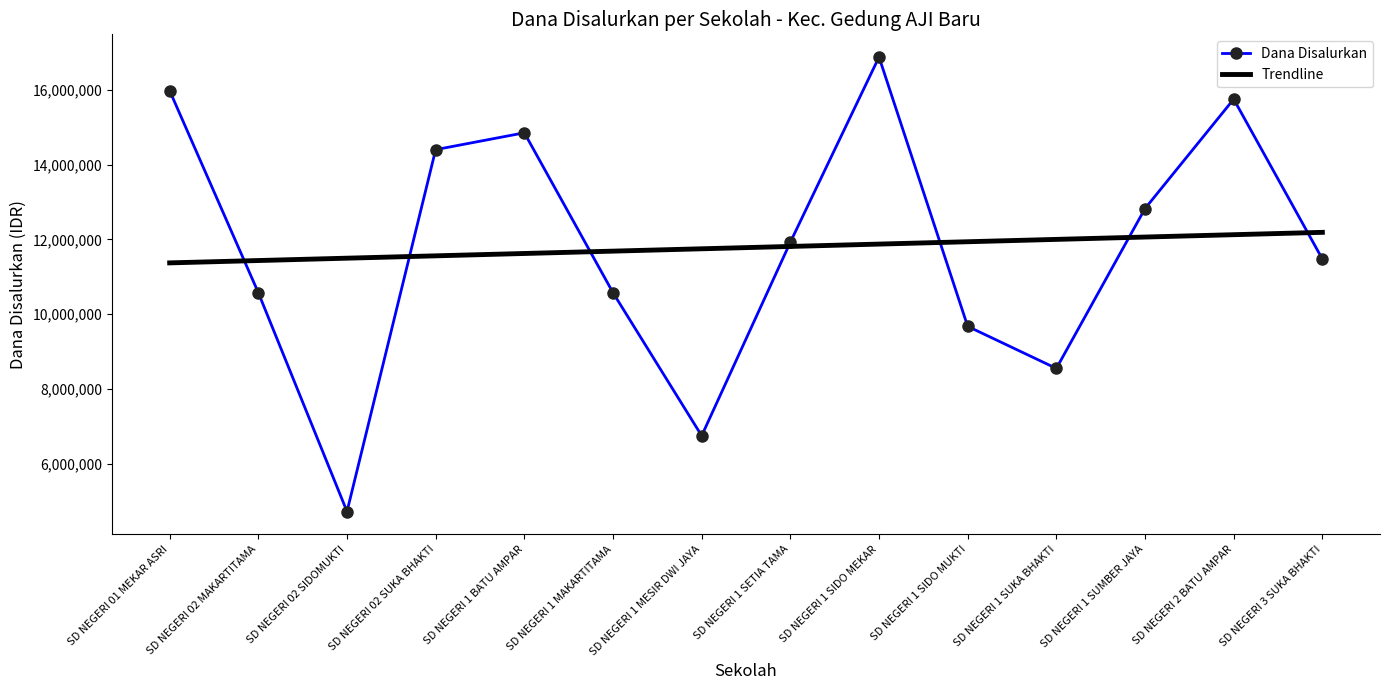

What is the difference between the highest and lowest values at SD NEGERI 02 SUKA BHAKTI?

2839450.5